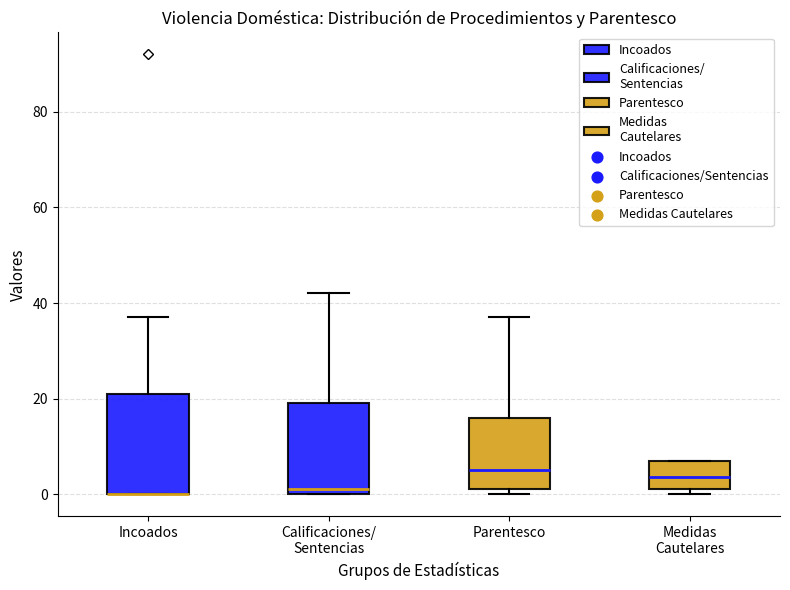

Reading left to right, transcribe this box plot: for each box, give where its median line is, the range the box spans, and where its two whiskers end, as read against the y-axis. The values are not printed on the chart, so give them approximately, as read against the axis.

Incoados: median 0 (drawn on the box's lower edge), box 0 to 22, whiskers 0 to 38
Calificaciones/ Sentencias: median 2, box 0 to 20, whiskers 0 to 42
Parentesco: median 6, box 2 to 16, whiskers 0 to 38
Medidas Cautelares: median 4, box 2 to 8, whiskers 0 to 8